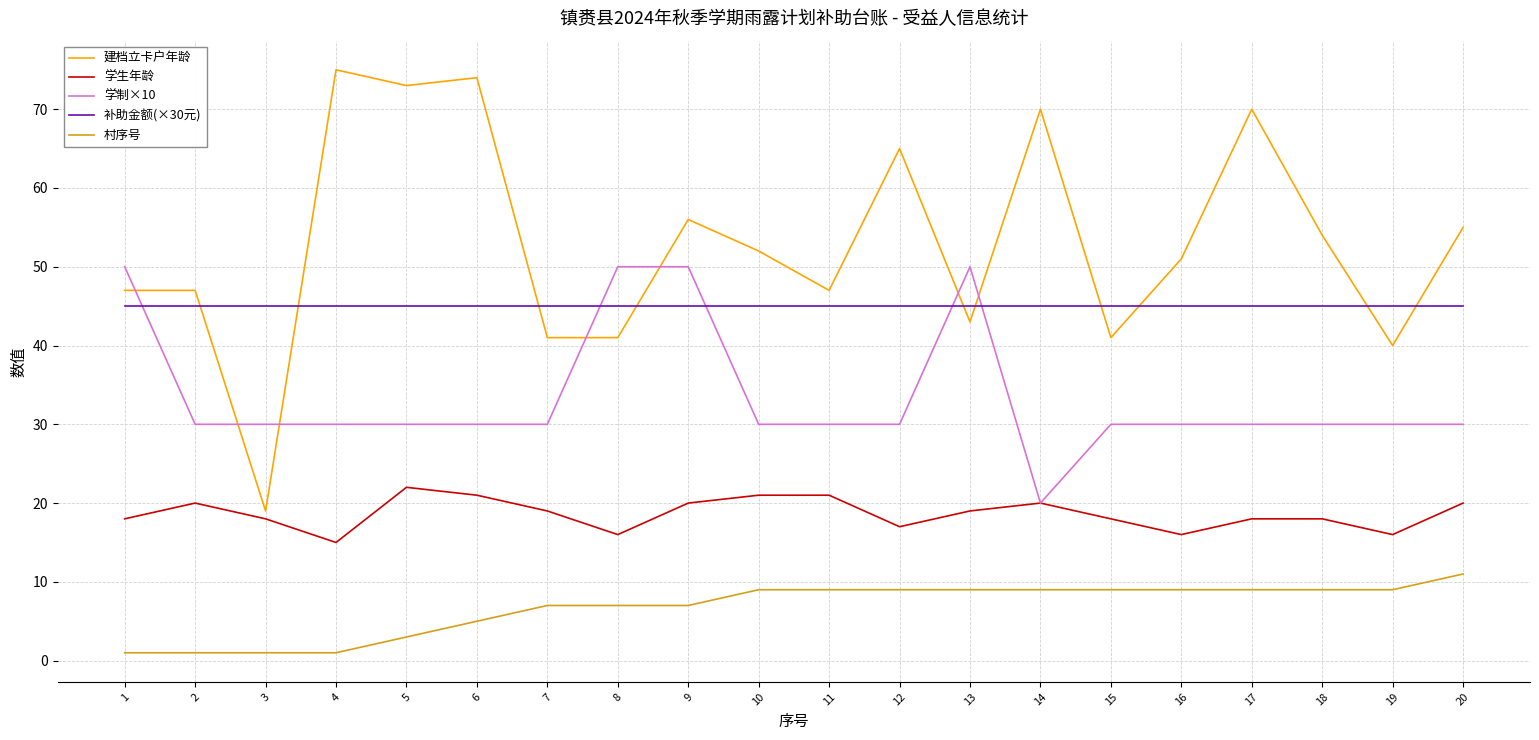

Which series has the widest spread of values?

建档立卡户年龄